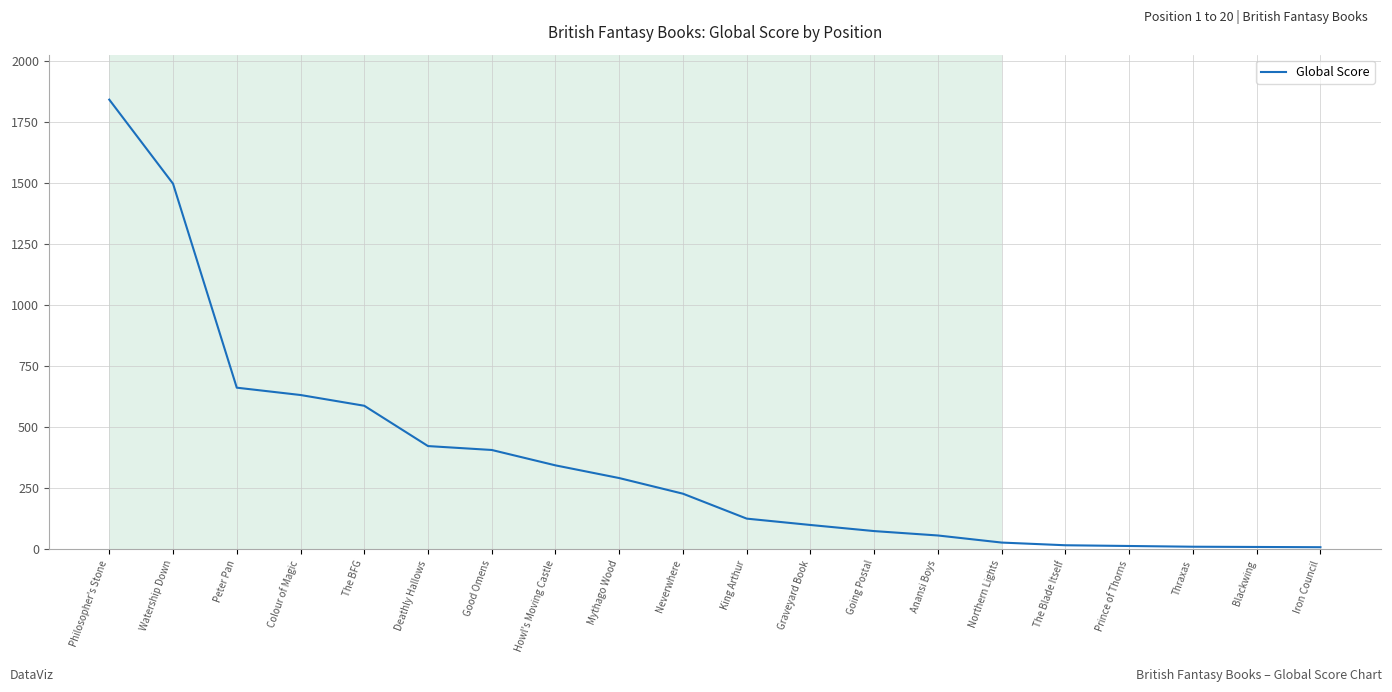

Which has a higher value, Colour of Magic or Iron Council?

Colour of Magic